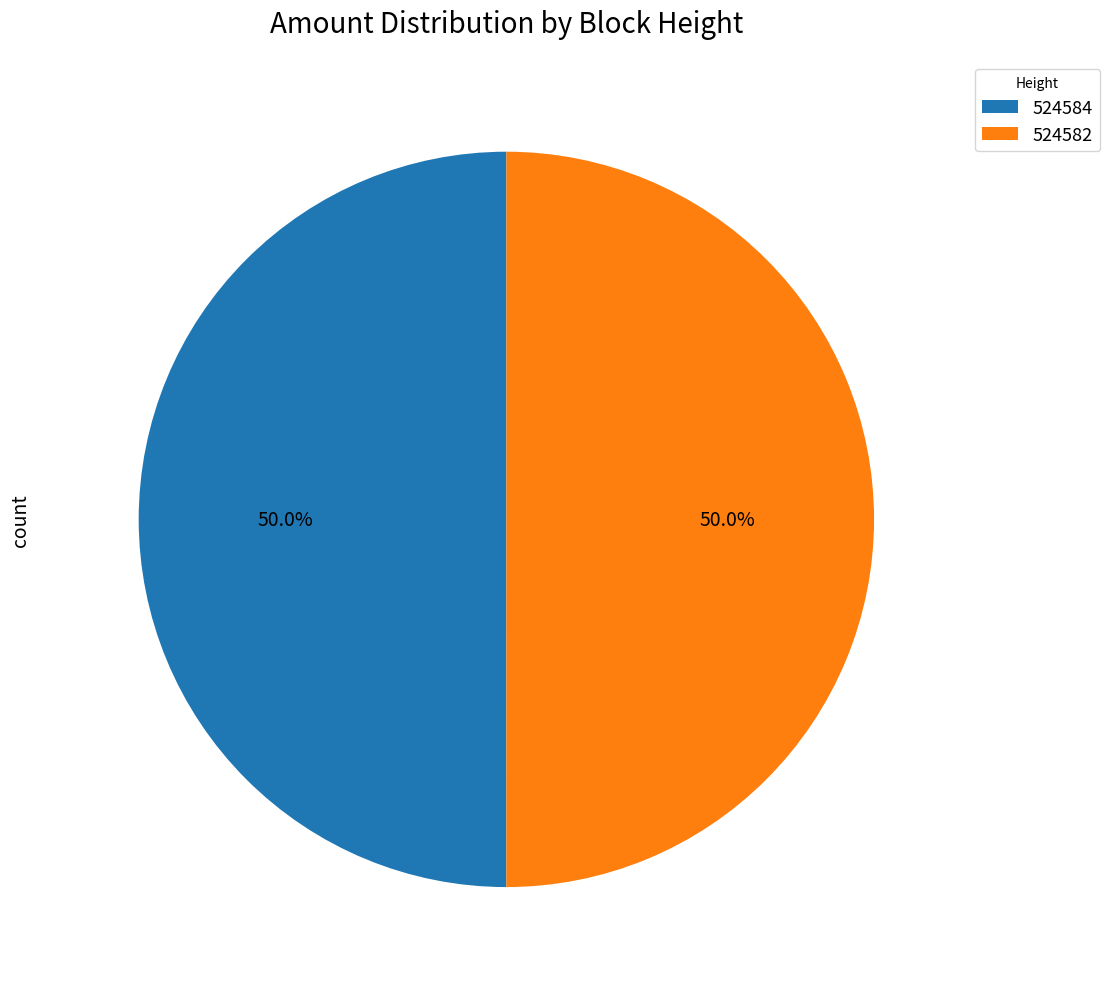

What is the ratio of the value at 524584 to the value at 524582?

1.0